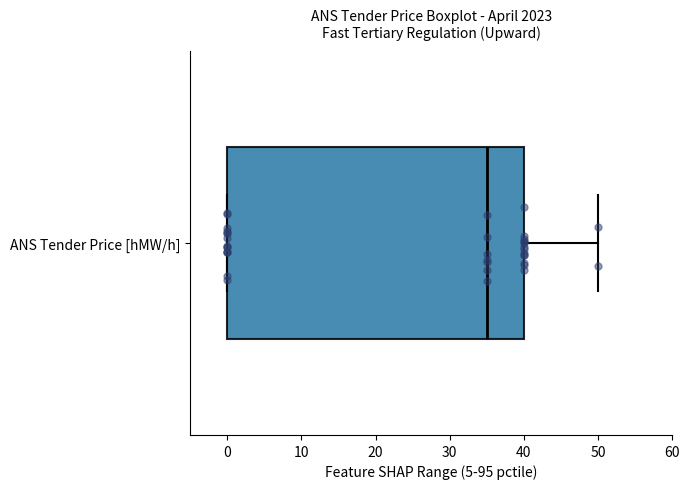

Read this box plot against the x-axis: the position of the median line, the range covered by the box, and the ends of both whiskers. The values are not printed on the chart, so give them approximately, as read against the axis.

median 35, box 0 to 40, whiskers 0 to 50